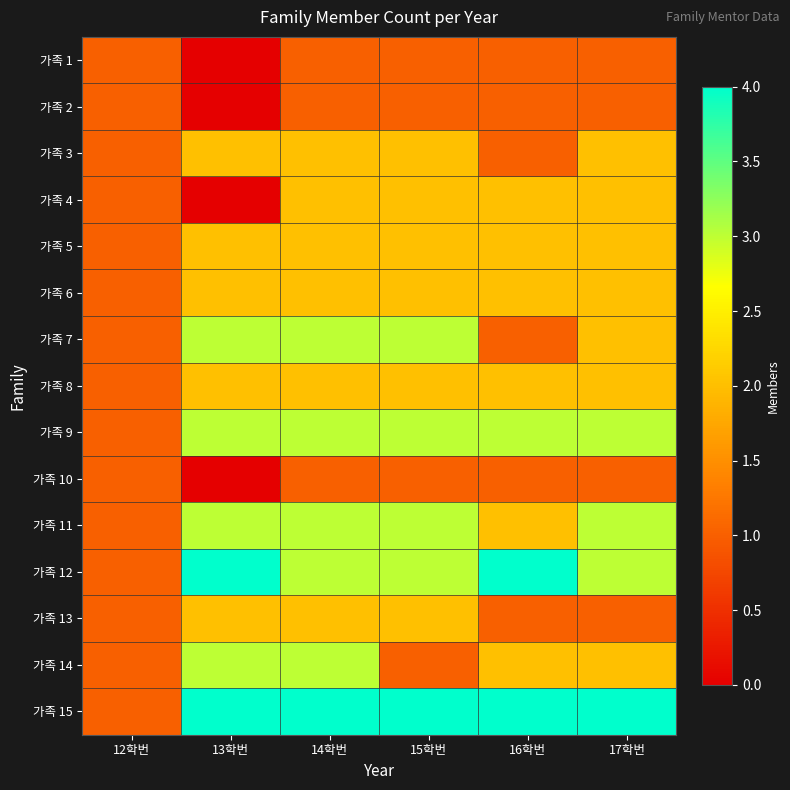

Reading left to right, extract all data points from this chart.

가족 1: 12학번=1	13학번=0	14학번=1	15학번=1	16학번=1	17학번=1
가족 2: 12학번=1	13학번=0	14학번=1	15학번=1	16학번=1	17학번=1
가족 3: 12학번=1	13학번=2	14학번=2	15학번=2	16학번=1	17학번=2
가족 4: 12학번=1	13학번=0	14학번=2	15학번=2	16학번=2	17학번=2
가족 5: 12학번=1	13학번=2	14학번=2	15학번=2	16학번=2	17학번=2
가족 6: 12학번=1	13학번=2	14학번=2	15학번=2	16학번=2	17학번=2
가족 7: 12학번=1	13학번=3	14학번=3	15학번=3	16학번=1	17학번=2
가족 8: 12학번=1	13학번=2	14학번=2	15학번=2	16학번=2	17학번=2
가족 9: 12학번=1	13학번=3	14학번=3	15학번=3	16학번=3	17학번=3
가족 10: 12학번=1	13학번=0	14학번=1	15학번=1	16학번=1	17학번=1
가족 11: 12학번=1	13학번=3	14학번=3	15학번=3	16학번=2	17학번=3
가족 12: 12학번=1	13학번=4	14학번=3	15학번=3	16학번=4	17학번=3
가족 13: 12학번=1	13학번=2	14학번=2	15학번=2	16학번=1	17학번=1
가족 14: 12학번=1	13학번=3	14학번=3	15학번=1	16학번=2	17학번=2
가족 15: 12학번=1	13학번=4	14학번=4	15학번=4	16학번=4	17학번=4